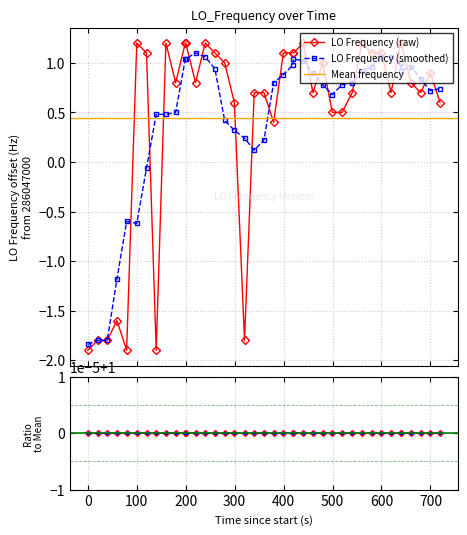

How many interior local valleys (lower than both neighbors) does the data have?

9